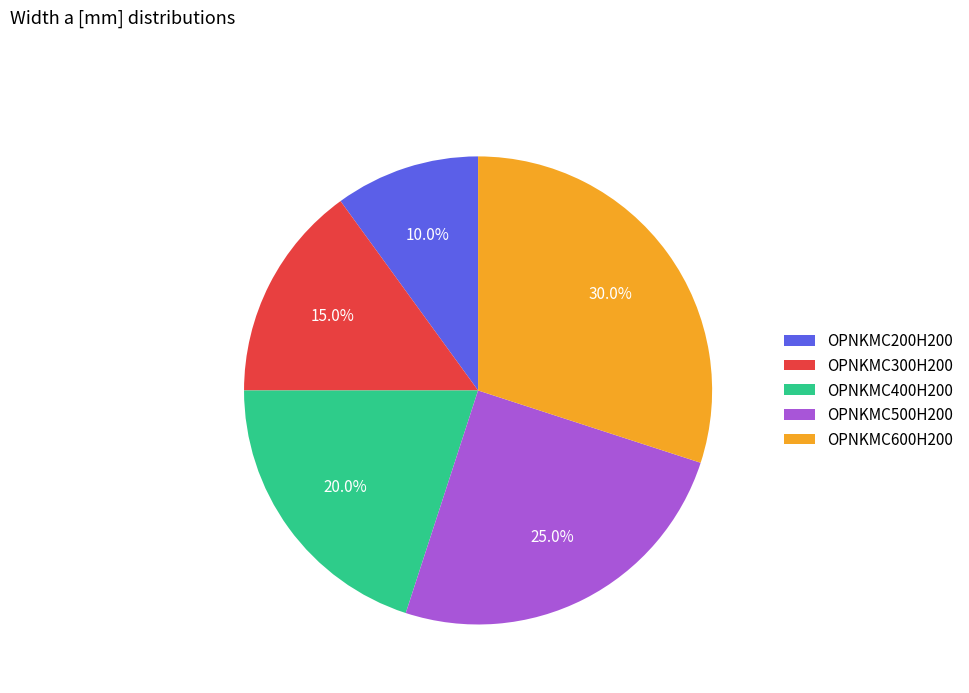

The OPNKMC300H200 slice represents 9% of the pie. True or false?

False